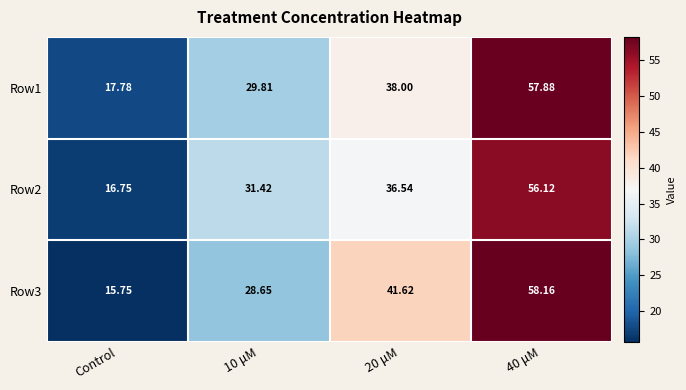

What is the total value across all series at Control?

50.3